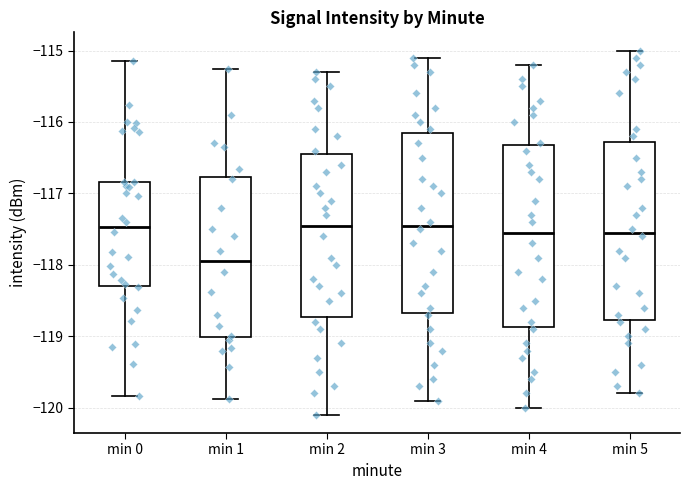

Which box's median line is the lowest?

min 1